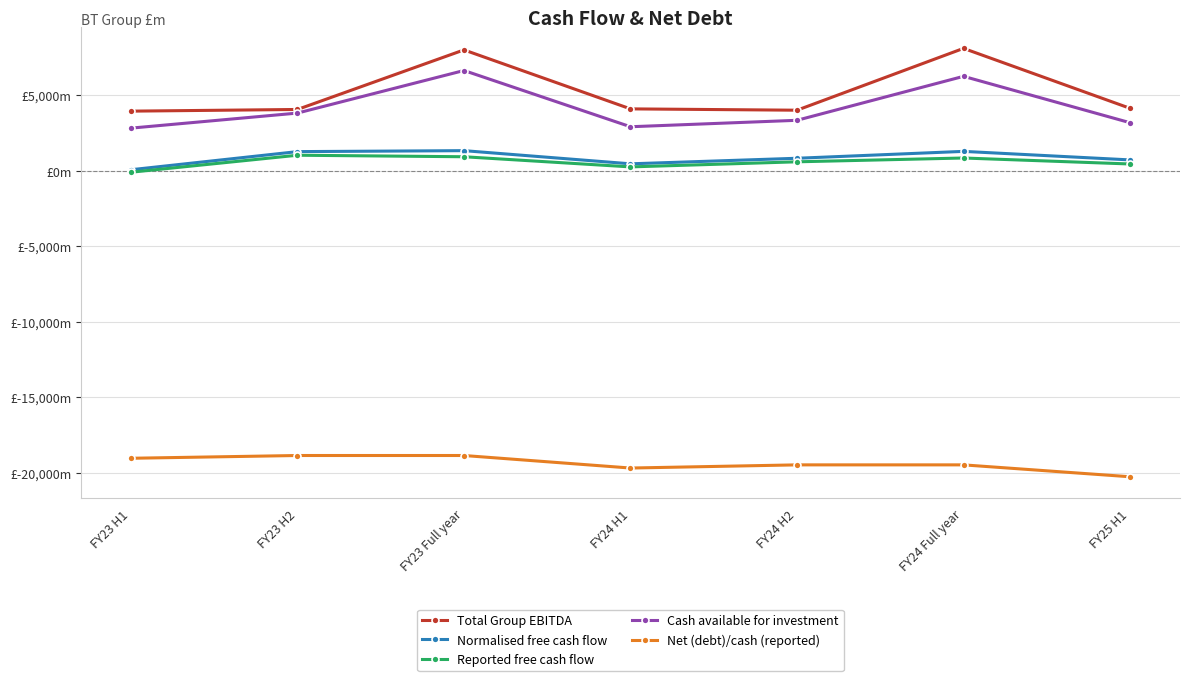

Does the chart have visible grid lines?

Yes